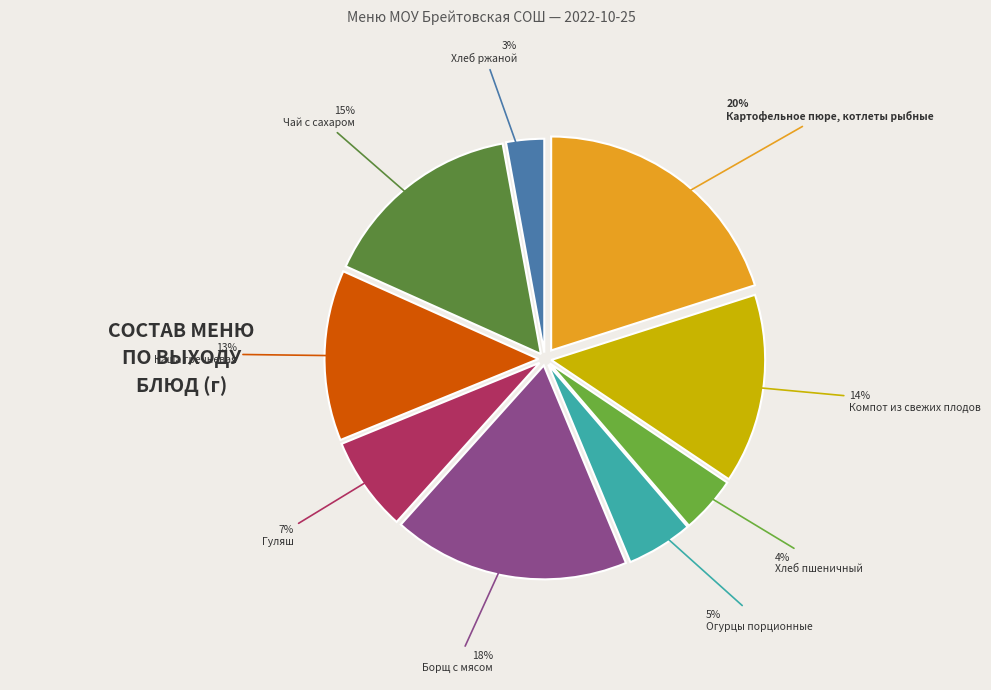

Approximately how many times larger is the value at Картофельное пюре, котлеты рыбные compared to Борщ с мясом?

1.1